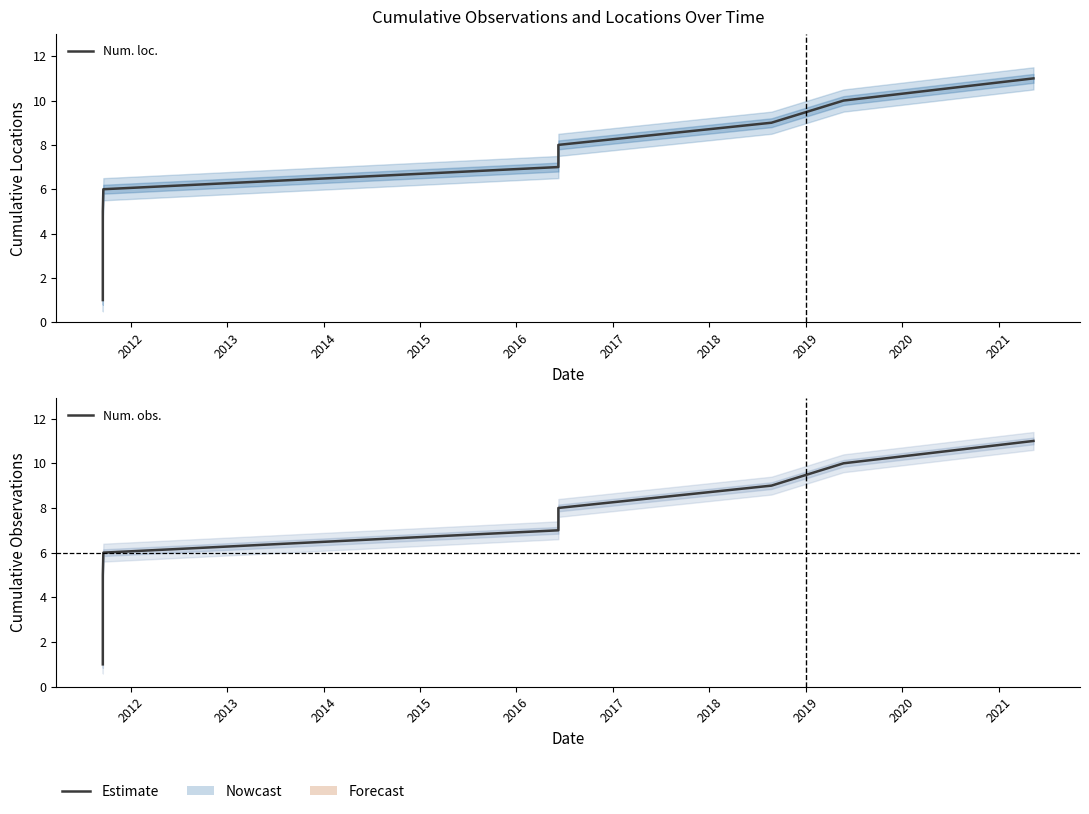

At how many categories does at least one series exceed 5?

6